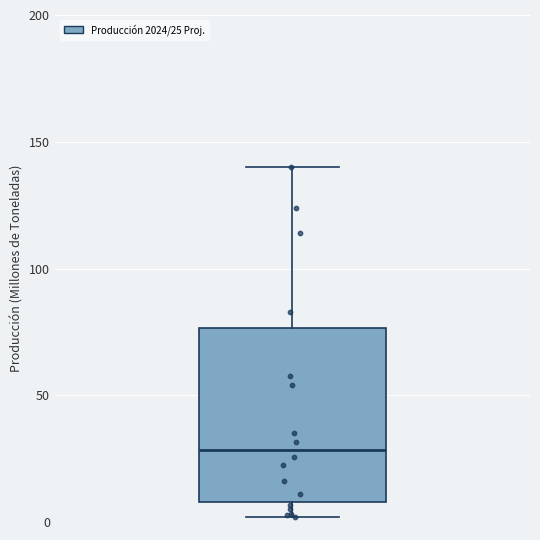

Read this box plot against the y-axis: the position of the median line, the range covered by the box, and the ends of both whiskers. The values are not printed on the chart, so give them approximately, as read against the axis.

median 30, box 10 to 75, whiskers 0 to 140